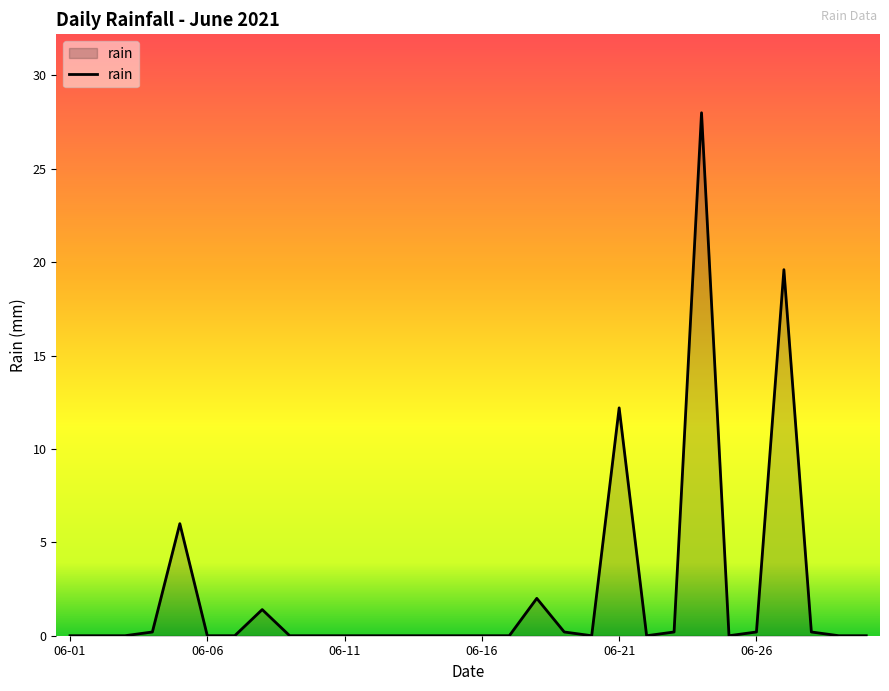

What is the difference between the maximum and minimum values?

28.0